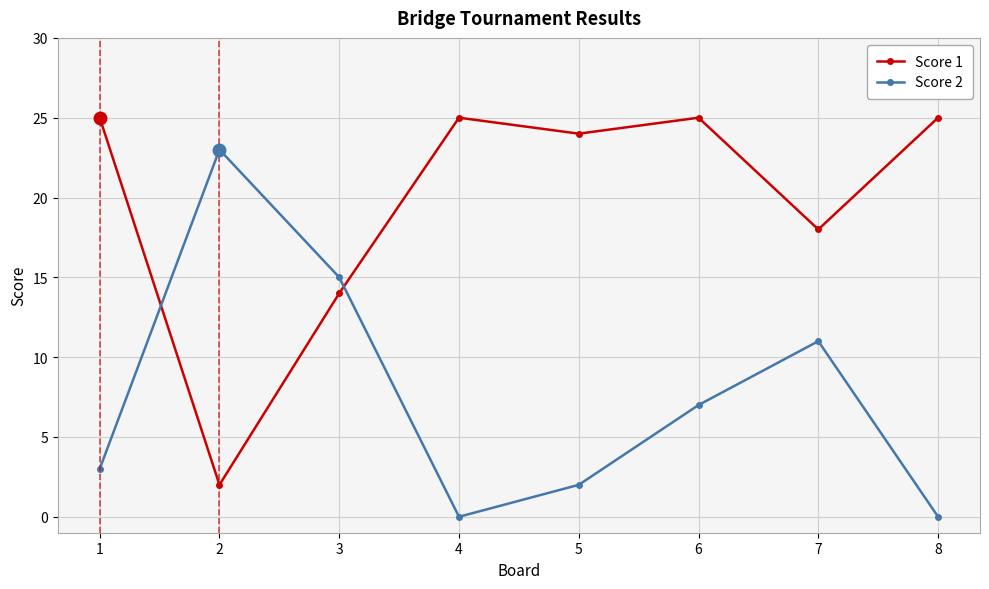

Rank the series at 7 from highest to lowest value.

Score 1, Score 2